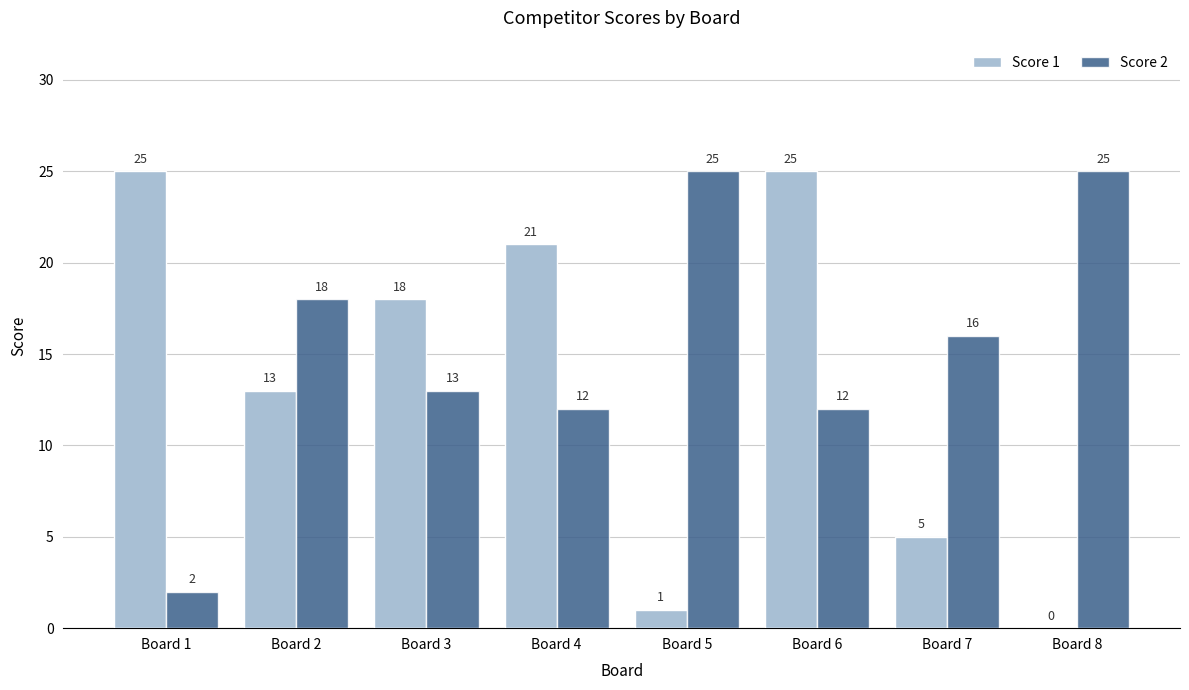

Between Board 1 and Board 2, which series saw the biggest shift?

Score 2